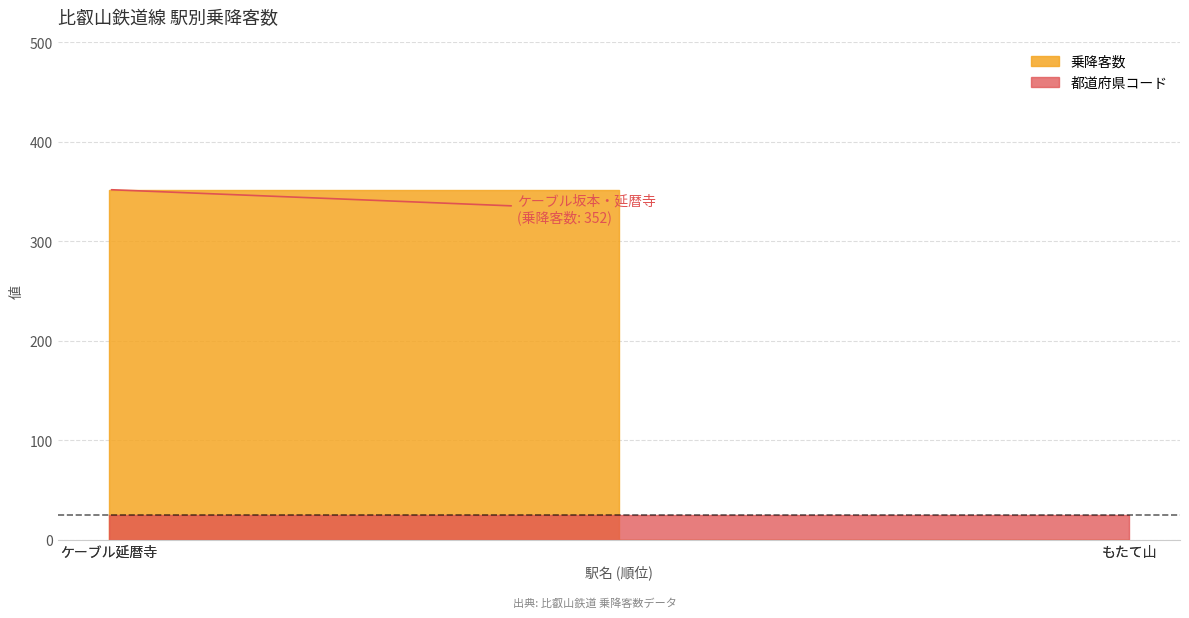

Which series has the widest spread of values?

乗降客数